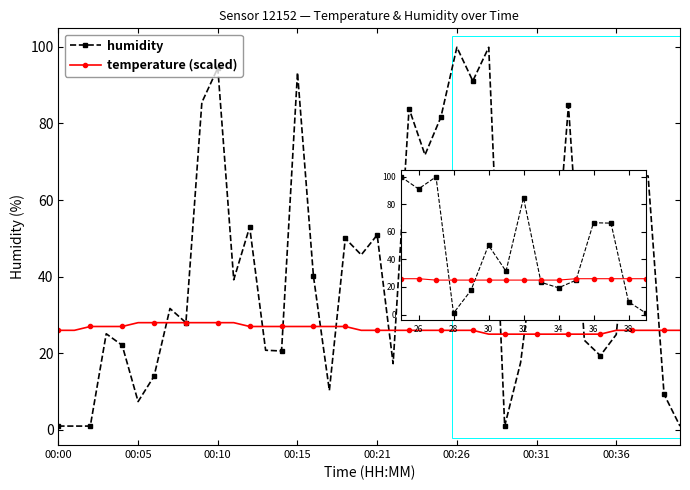

What is the difference between the humidity values at 13 and 00:31?

22.1